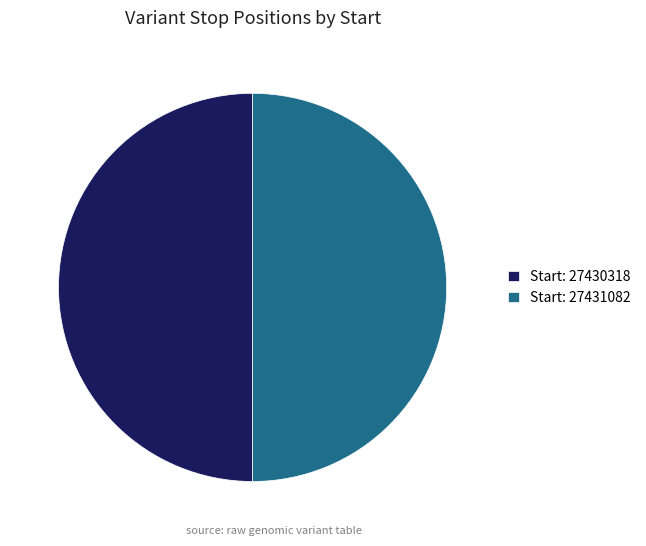

True or false: Start: 27431082 accounts for 63% of the total.

False